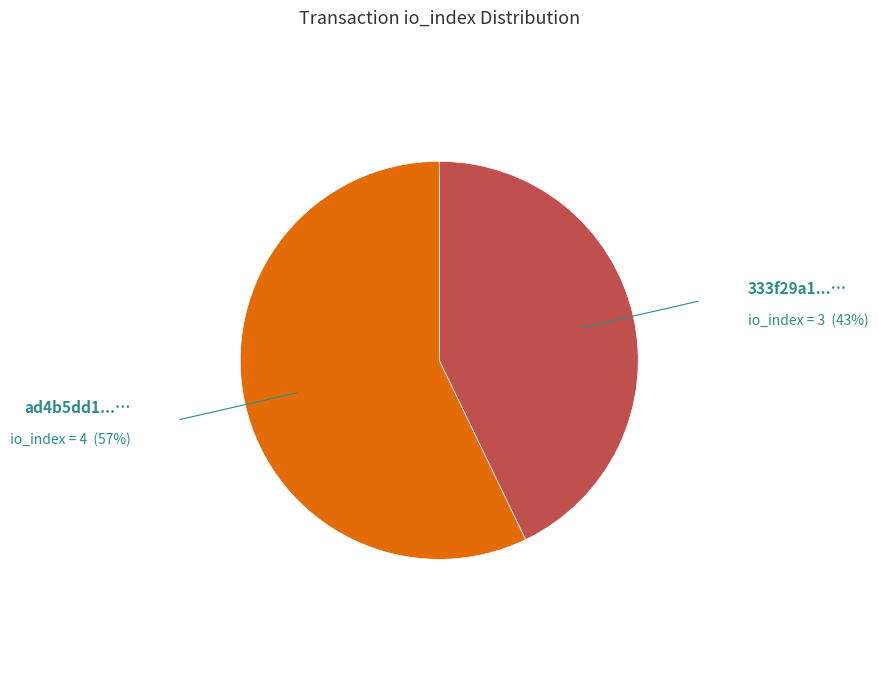

Is there a majority slice in this chart?

Yes